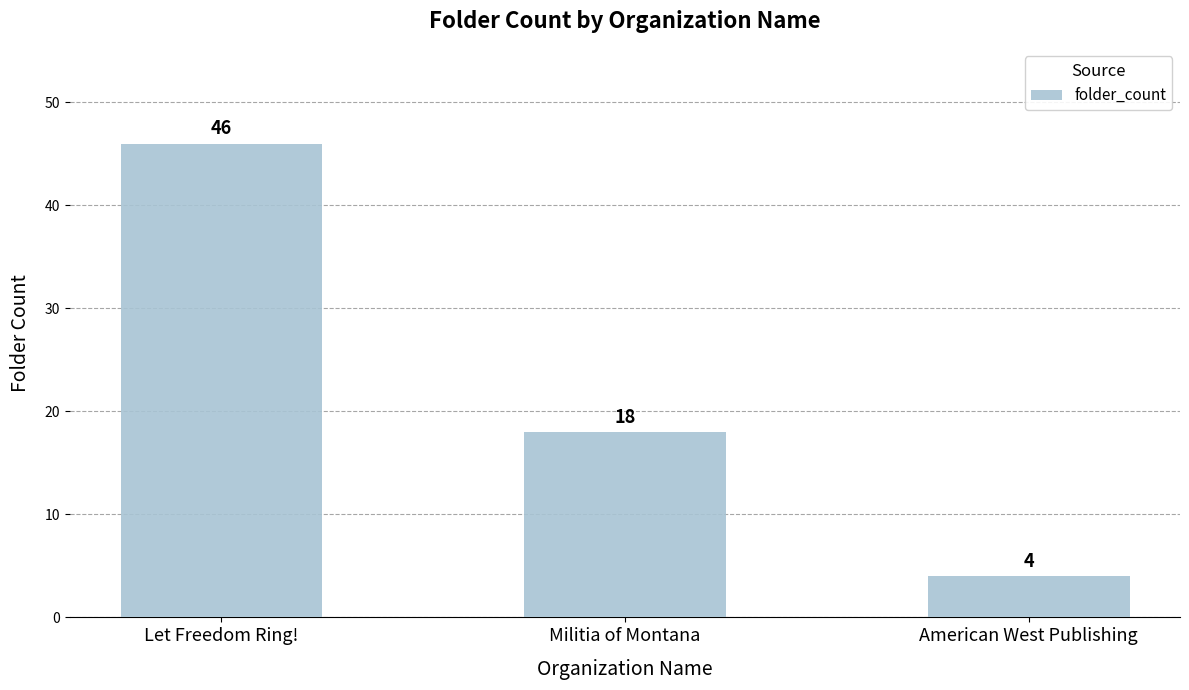

What is the label of the 3rd bar from the left?

American West Publishing